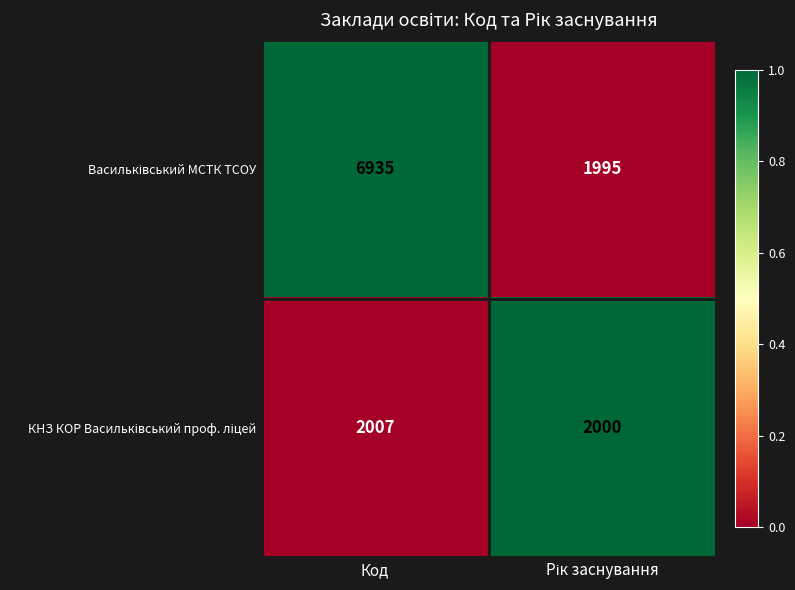

How many categories are shown in the chart?

2